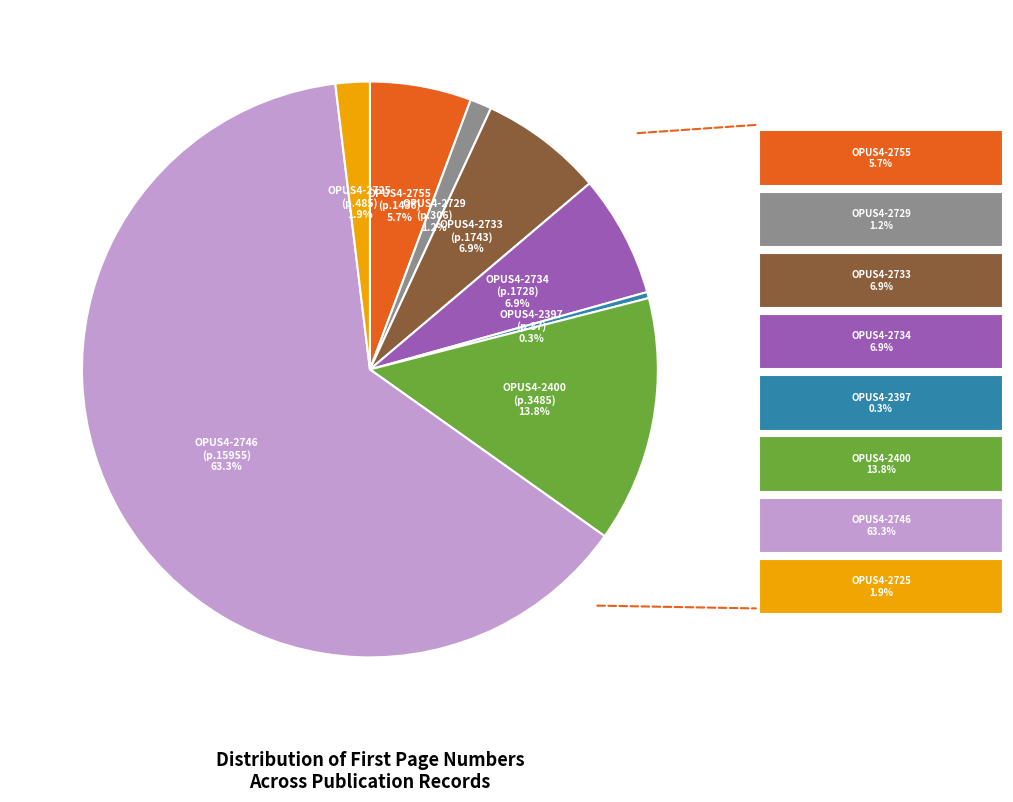

Is there a majority slice in this chart?

Yes